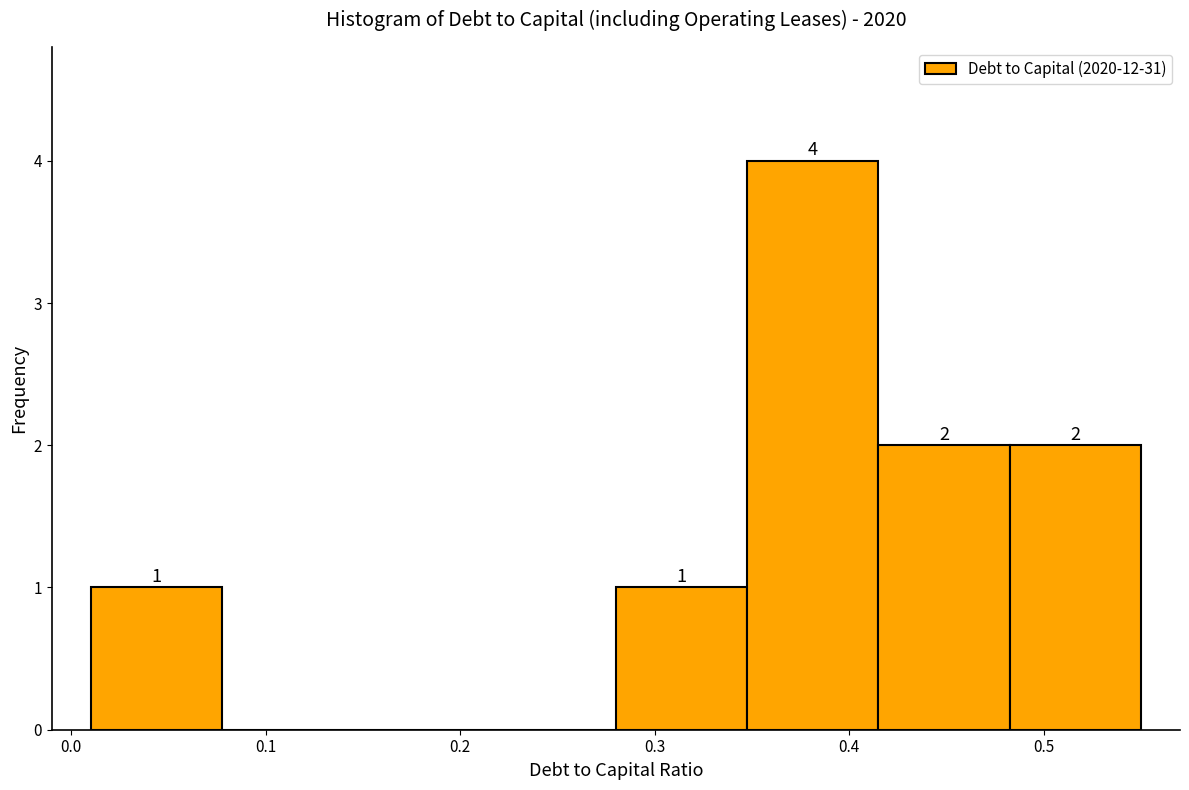

Which range on the x-axis has the tallest bar?

0.35 to 0.42